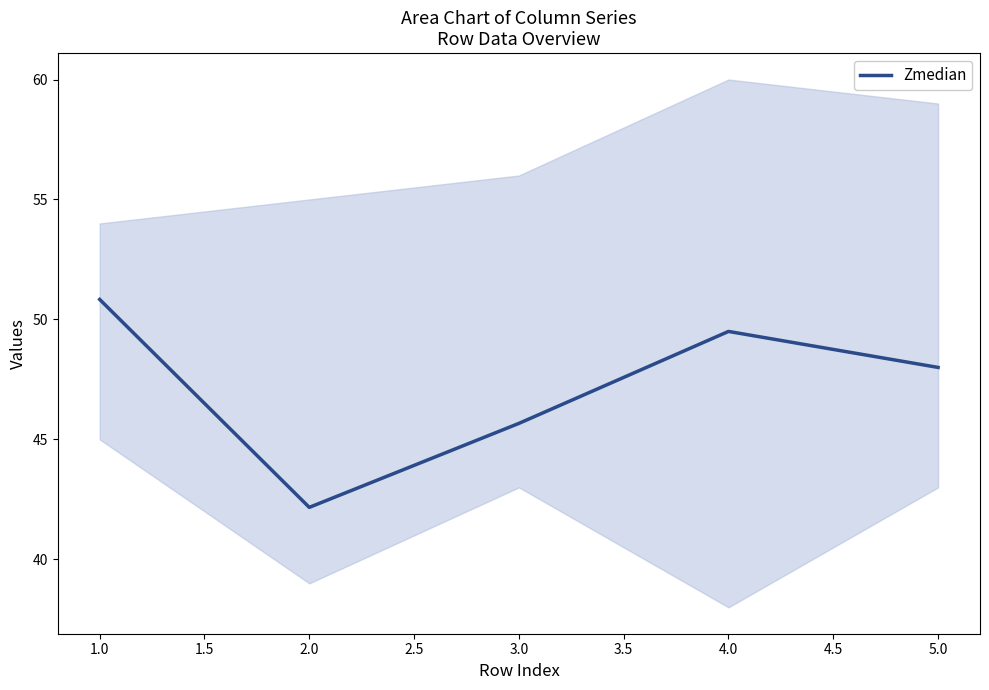

Is it true that Zmedian equals 50.8 at 1.0?

True